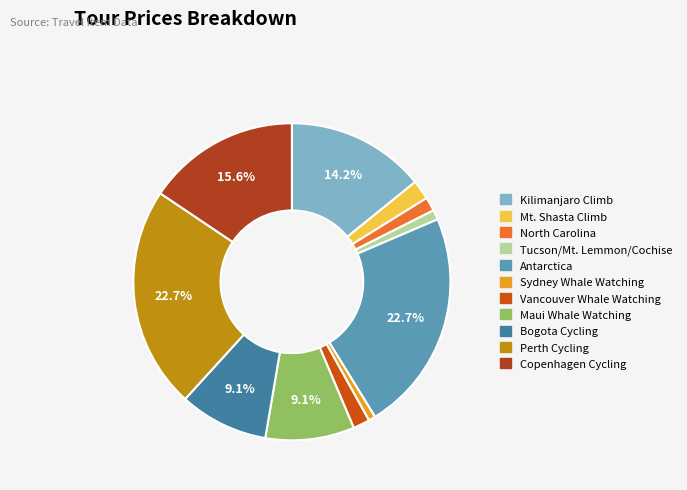

Is it true that Vancouver Whale Watching is 2% of the pie?

True